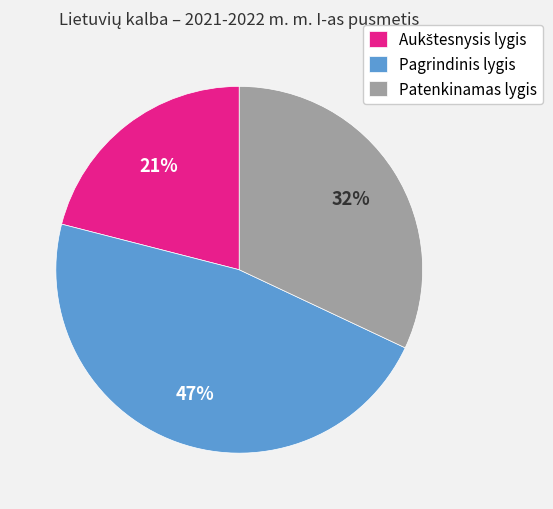

What is the largest slice in the pie chart?

Pagrindinis lygis